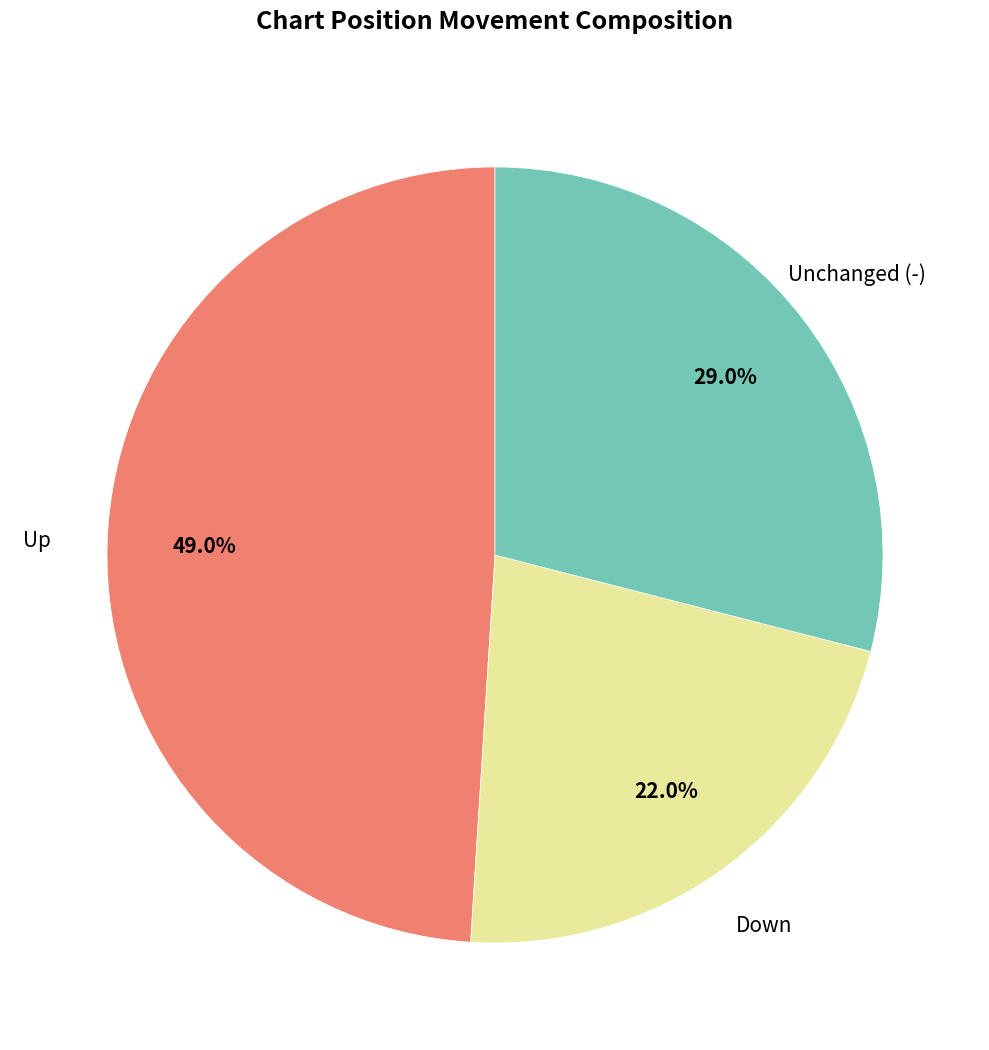

Does any single category account for the majority?

No